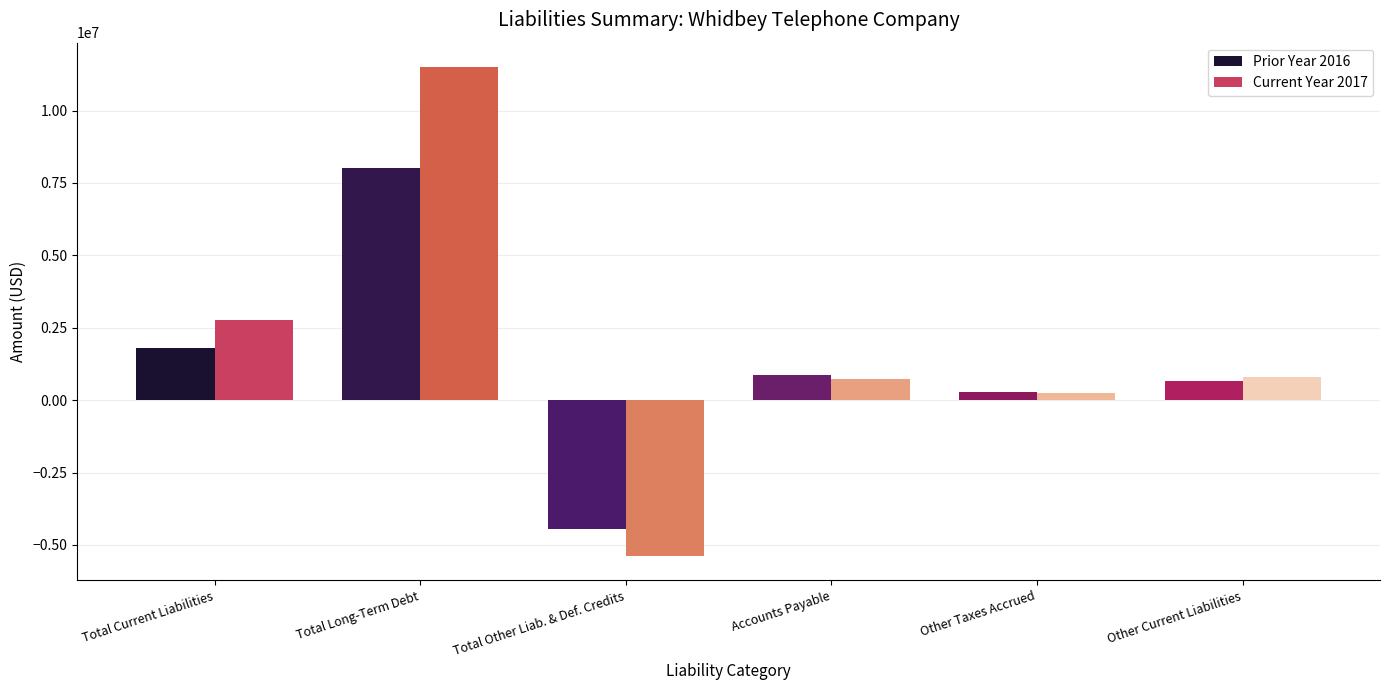

Is the value of Prior Year 2016 at Total Long-Term Debt greater than the value of Current Year 2017 at Other Taxes Accrued?

Yes